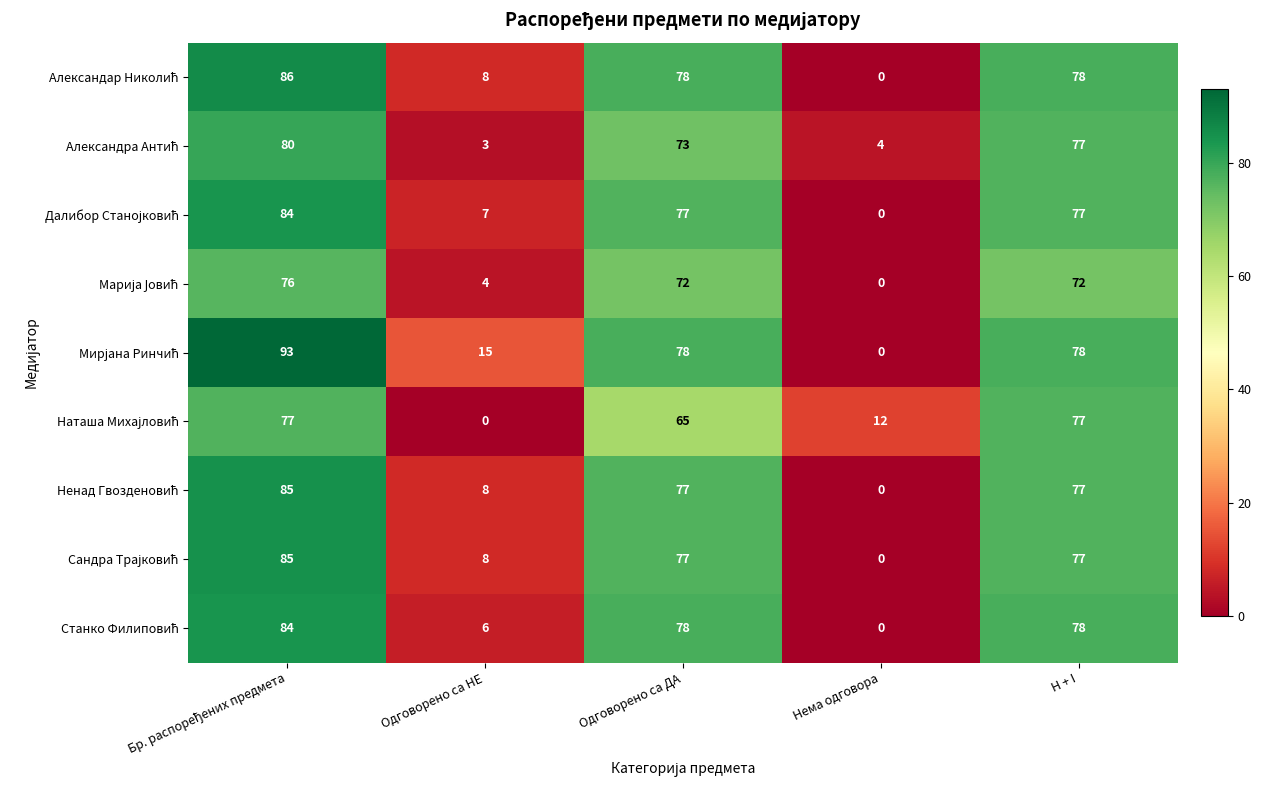

What is the difference between the highest and lowest values at Одговорено са НЕ?

15